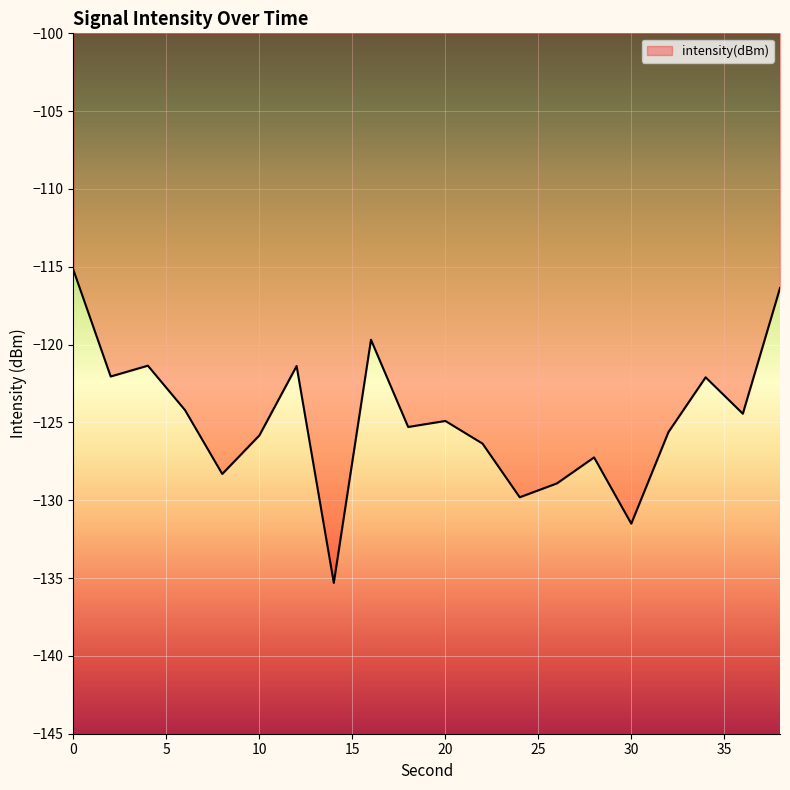

How many lines are shown in the chart?

1